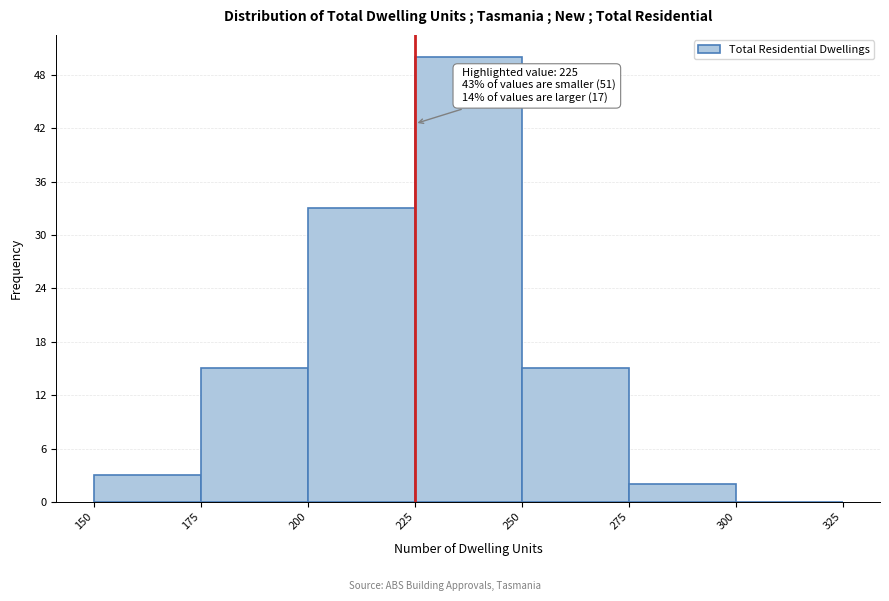

Over which range of the x-axis is the bar tallest?

225 to 250